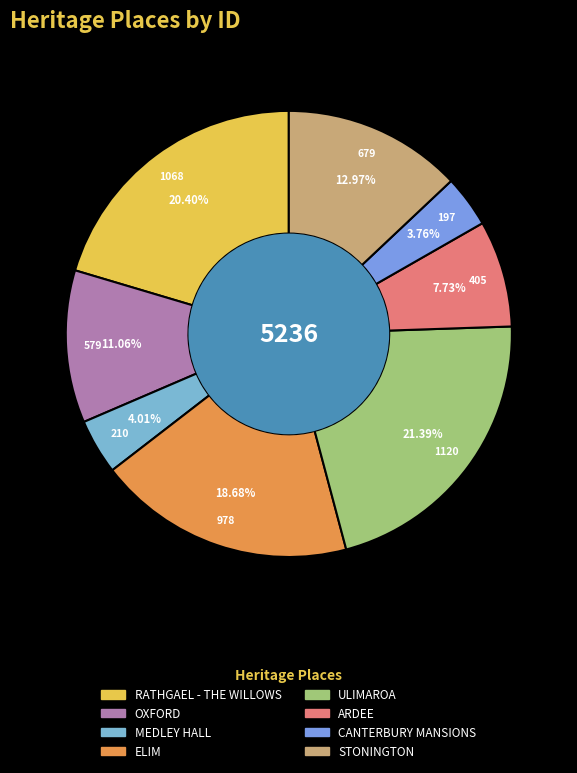

To the nearest percent, what portion does CANTERBURY MANSIONS represent?

4%